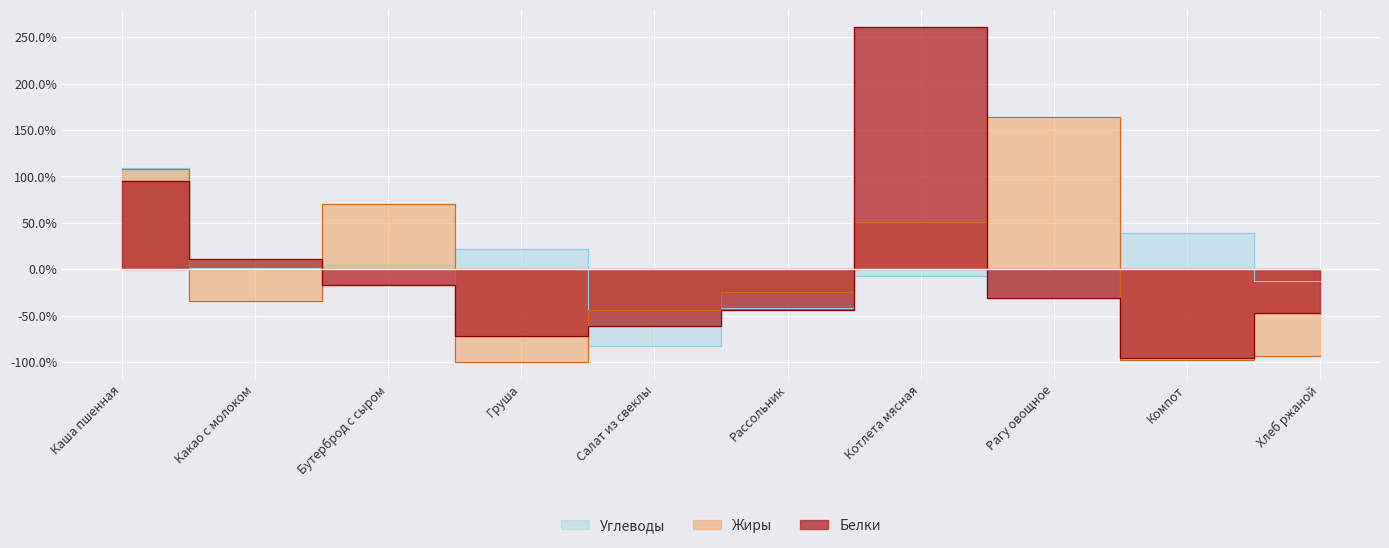

Which series changed the most between Котлета мясная and Компот?

Белки